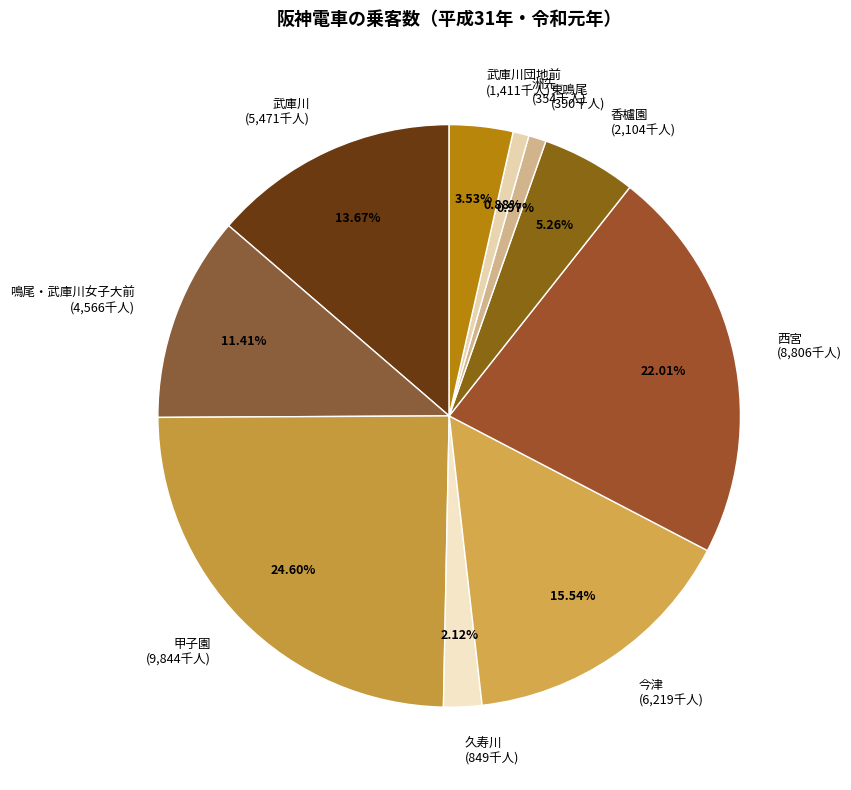

Combined, do 香櫨園 (2,104千人) and 東鳴尾 (390千人) account for over 50%?

No